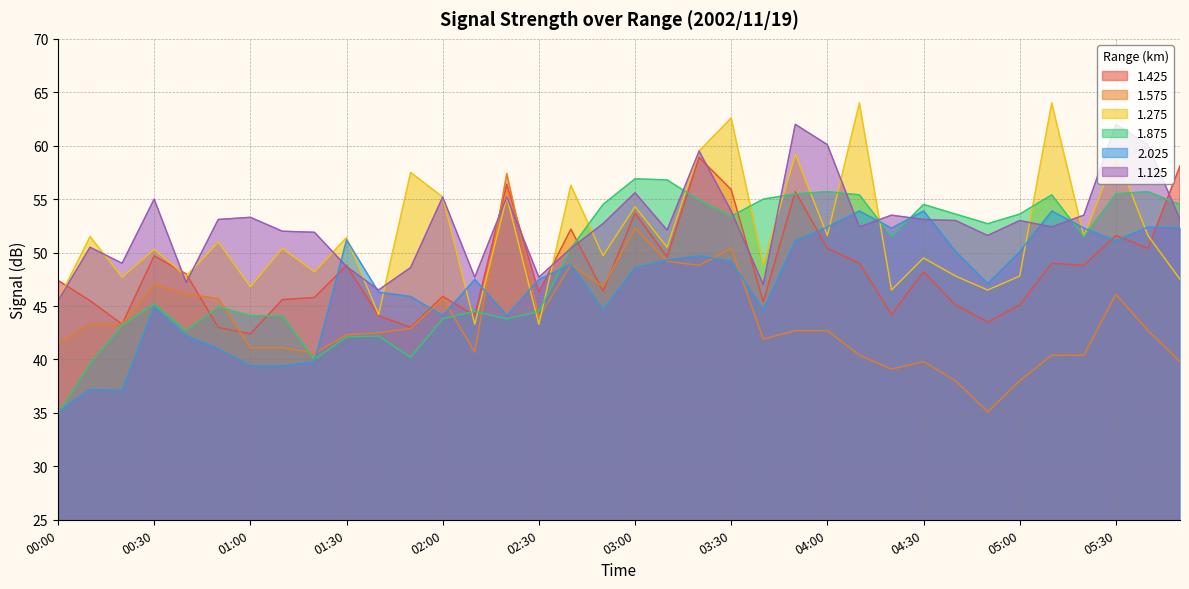

What is the sum of all 1.575 values?

1568.6